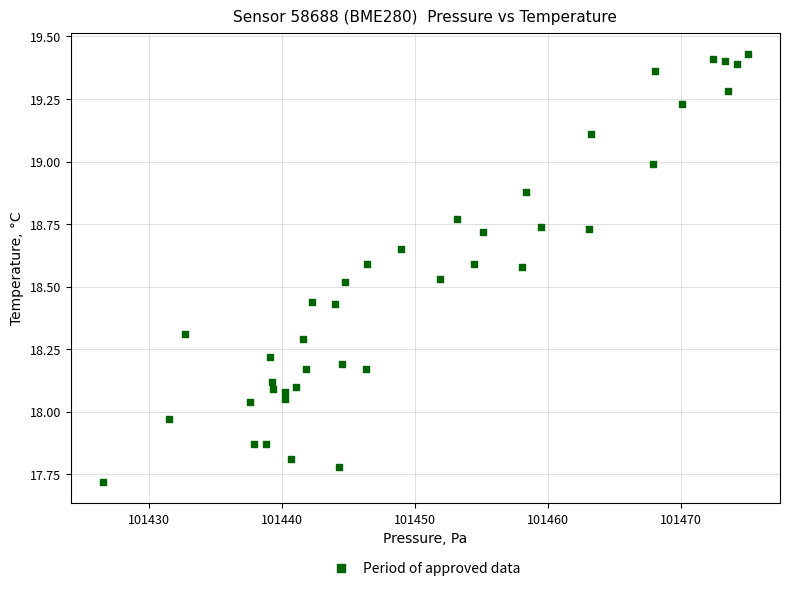

What is the range of Y values (max minus min)?

1.7